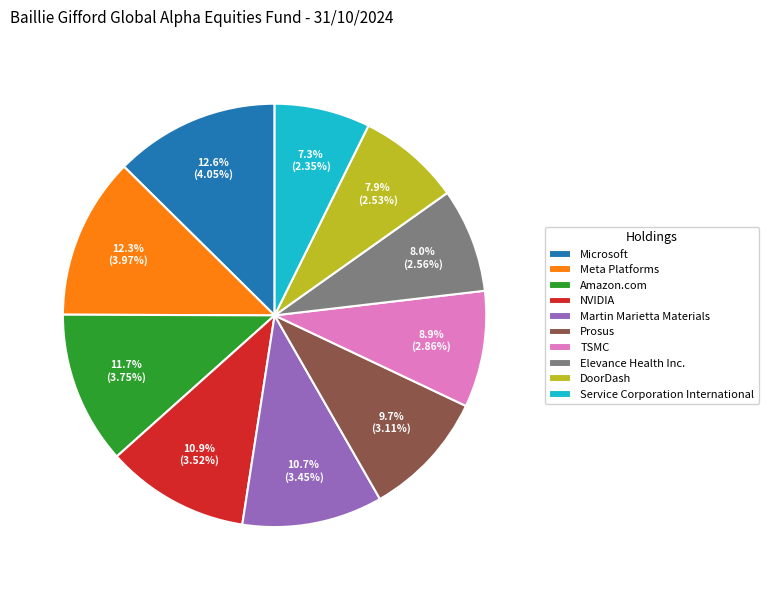

Is there any slice that represents more than half of the pie?

No